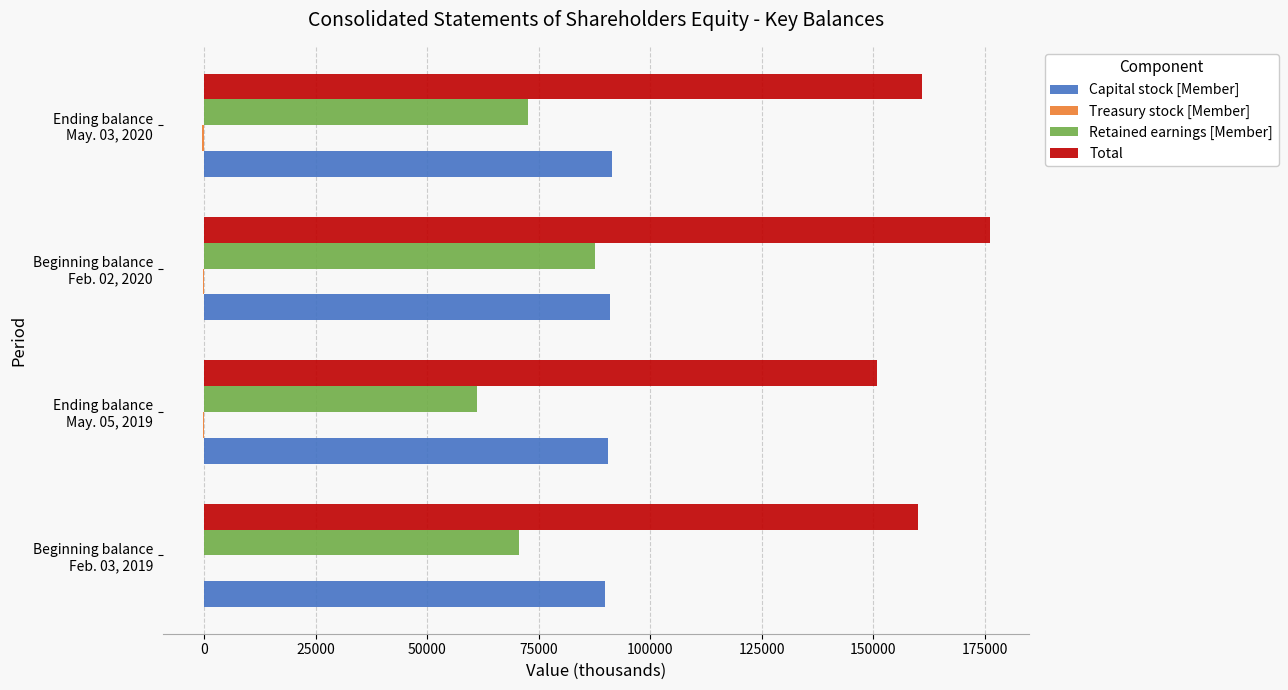

What is the sum of all Total values?

647898